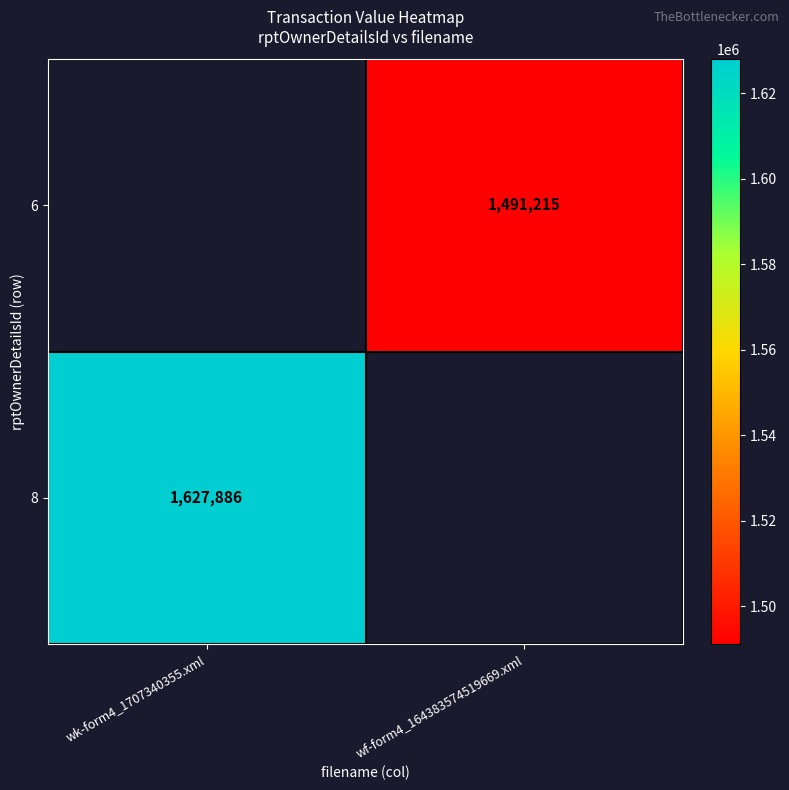

Is the value of 8 at wk-form4_1707340355.xml greater than the value of 6 at wf-form4_164383574519669.xml?

Yes